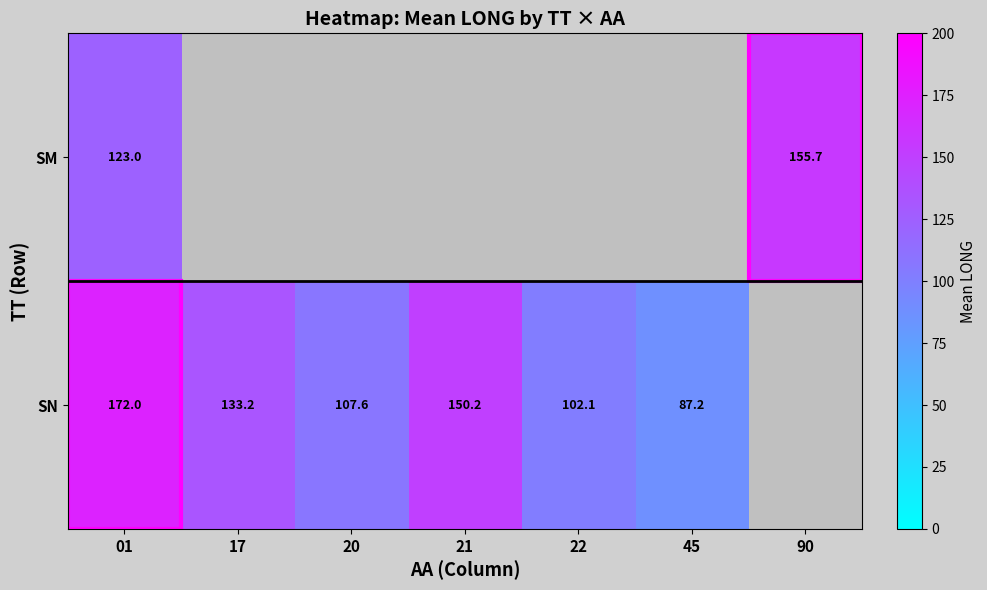

The value of SN at 45 is 37.3. True or false?

False